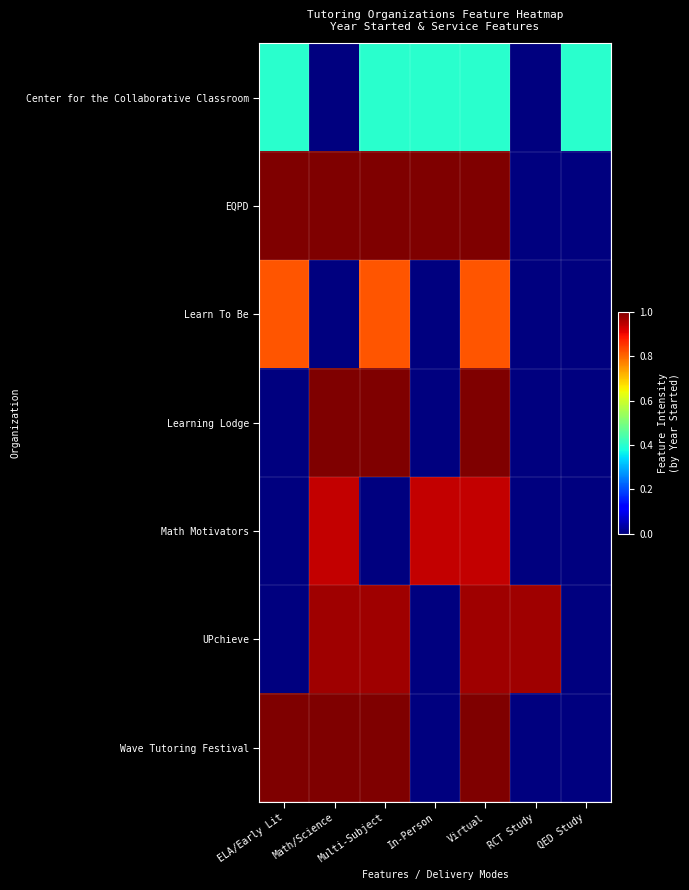

How many categories are shown in the chart?

7